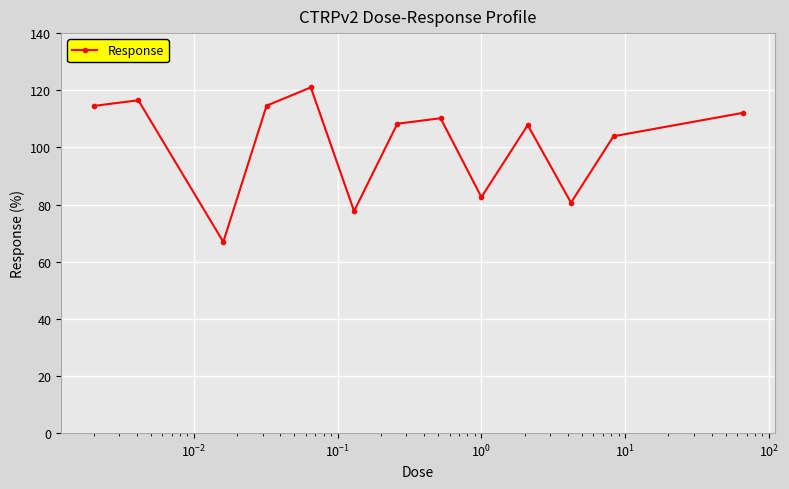

What is the average value?

101.3